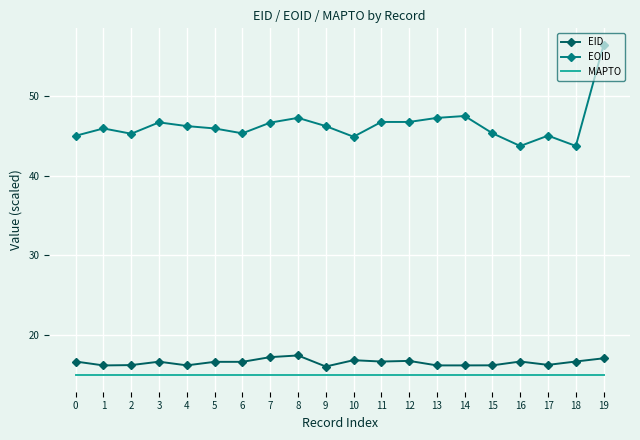

What is the sum of the MAPTO values at 1 and 7?

30.0